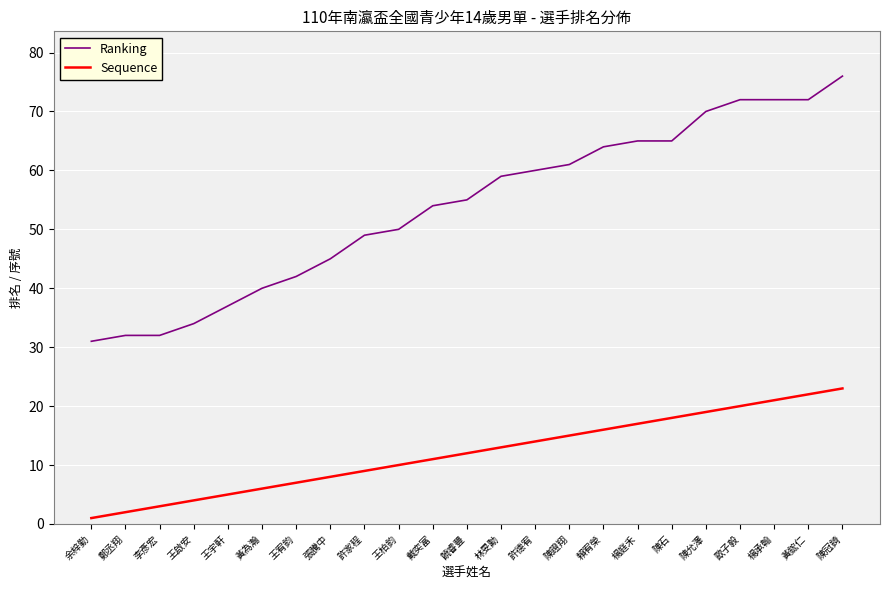

What is the difference between the highest and lowest values at 戴奕富?

43